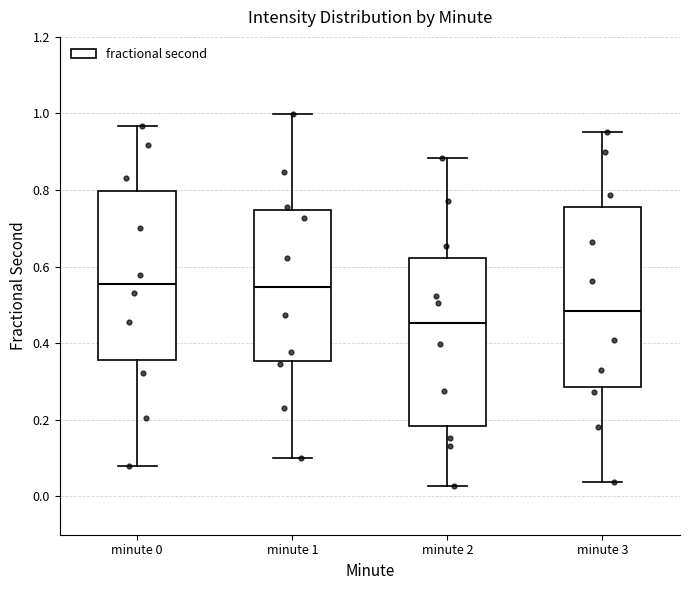

Reading left to right, transcribe this box plot: for each box, give where its median line is, the range the box spans, and where its two whiskers end, as read against the y-axis. The values are not printed on the chart, so give them approximately, as read against the axis.

minute 0: median 0.56, box 0.36 to 0.80, whiskers 0.08 to 0.96
minute 1: median 0.54, box 0.36 to 0.74, whiskers 0.10 to 1.00
minute 2: median 0.46, box 0.18 to 0.62, whiskers 0.02 to 0.88
minute 3: median 0.48, box 0.28 to 0.76, whiskers 0.04 to 0.96